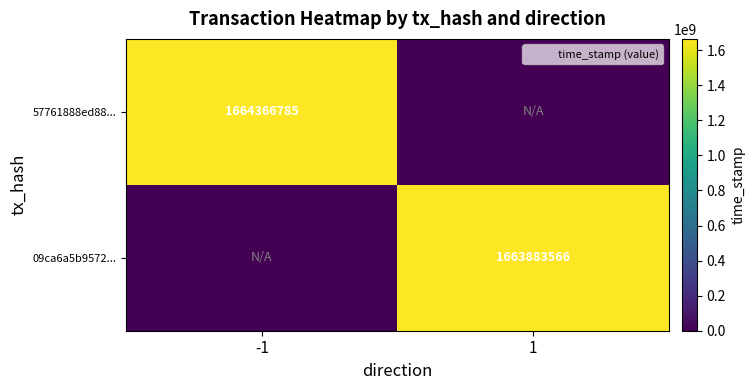

The value of 57761888ed88... at -1 is 505076749. True or false?

False